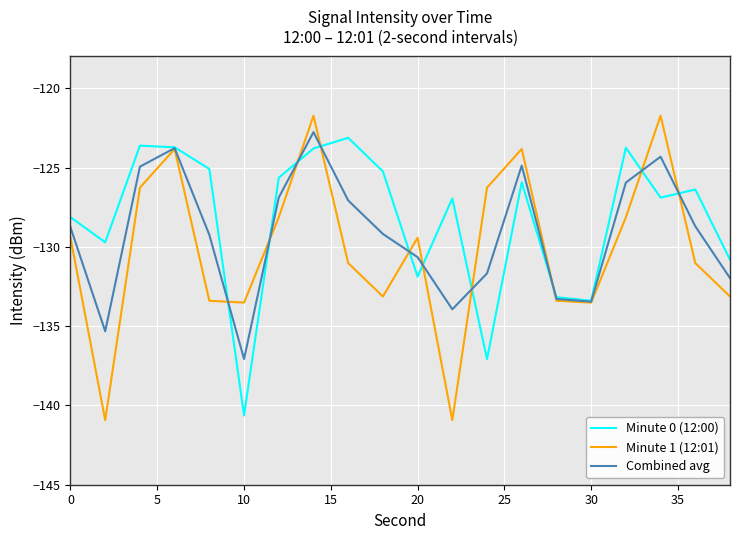

What is the minimum value shown in the chart?

-140.9